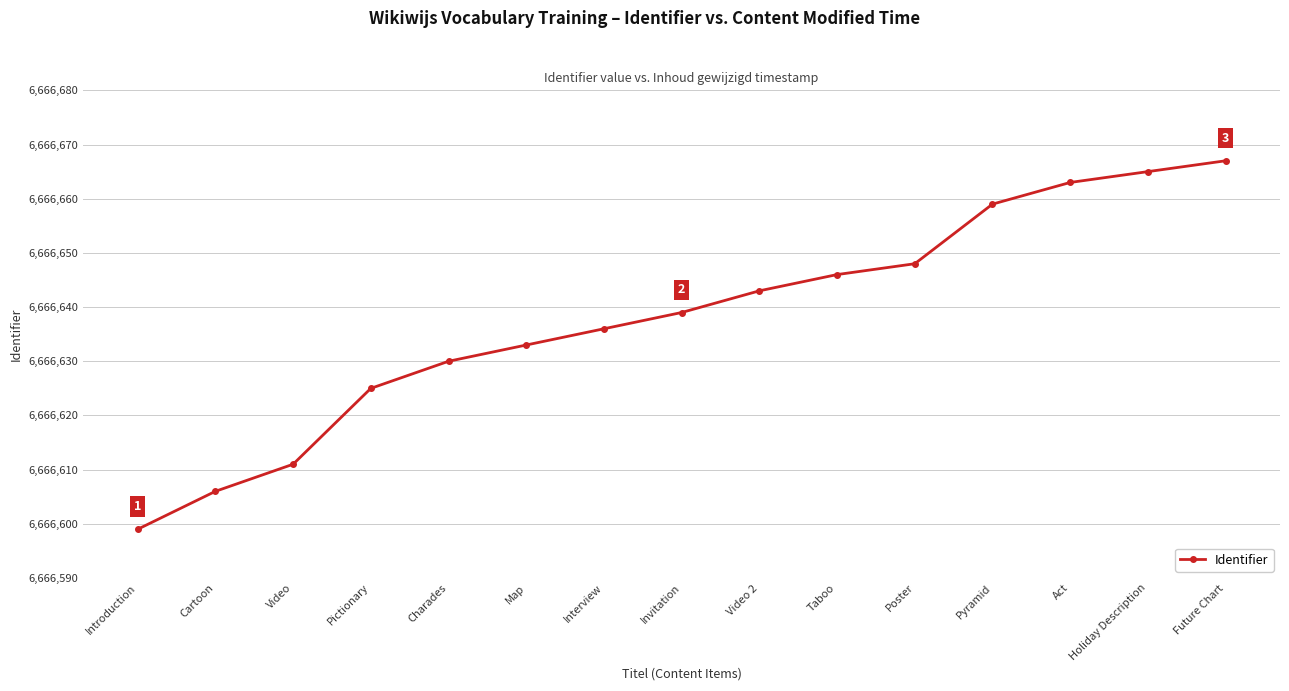

What is the sum of all values?

99999570